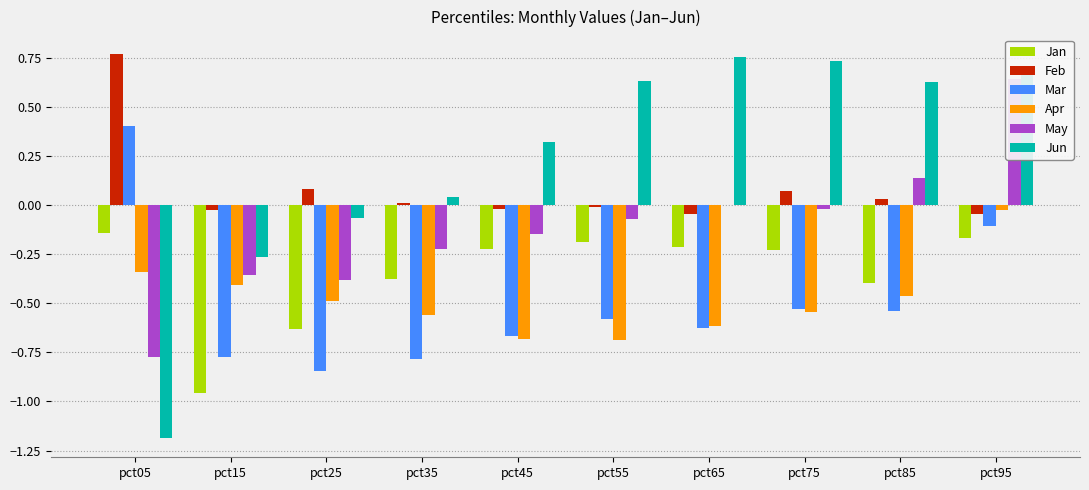

How many data points in May are less than 0?

8